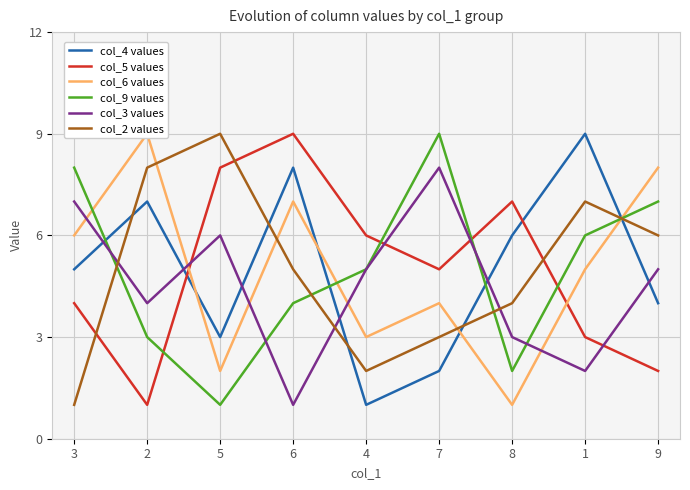

Is the value of col_5 values at 6 greater than the value of col_9 values at 4?

Yes